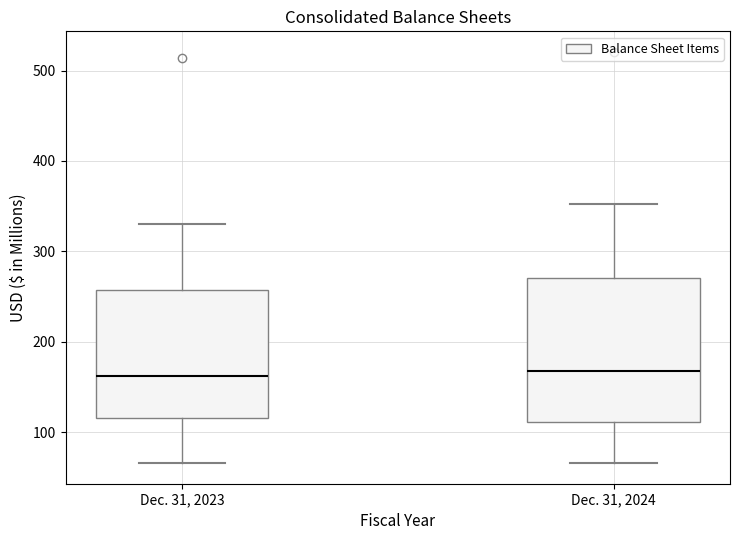

Comparing the boxes themselves (not the whiskers), which one is the tallest?

Dec. 31, 2024